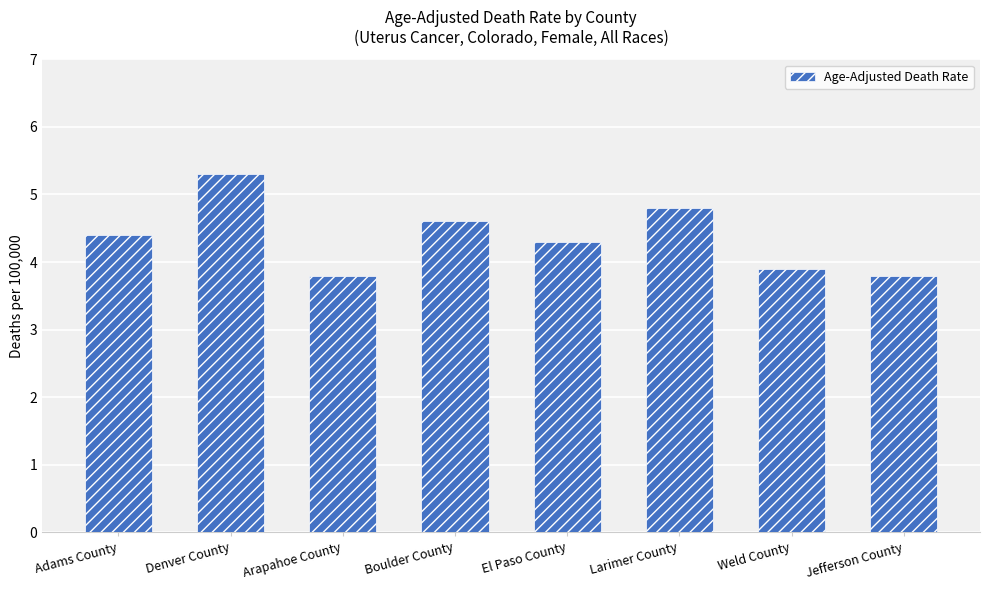

The chart shows a value of 4.6 at Boulder County. True or false?

True